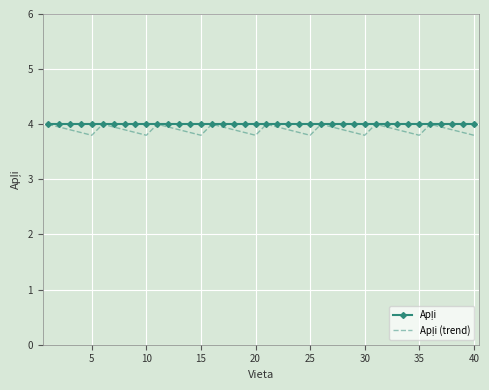

What is the minimum value shown in the chart?

3.8